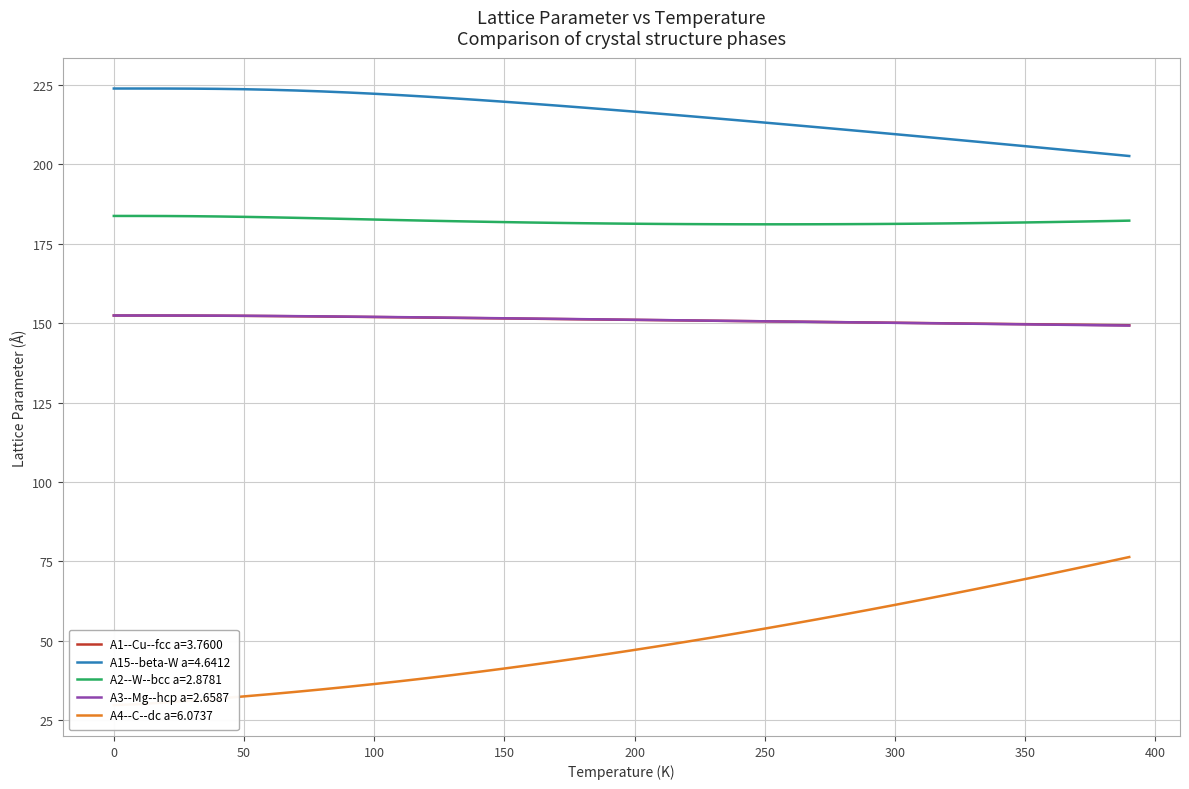

Reading left to right, extract all data points from this chart.

A1--Cu--fcc a=3.7600: 152.4	152.4	152.4	152.3	152.3	152.3	152.2	152.1	152.1	152.0	151.9	151.8	151.7	151.6	151.6	151.5	151.4	151.3	151.2	151.1	151.0	150.9	150.8	150.7	150.6	150.5	150.5	150.4	150.3	150.2	150.1	150.0	149.9	149.8	149.7	149.7	149.6	149.5	149.4	149.3
A15--beta-W a=4.6412: 223.8	223.8	223.8	223.7	223.7	223.6	223.4	223.2	222.9	222.5	222.1	221.7	221.2	220.7	220.2	219.6	219.0	218.4	217.8	217.2	216.5	215.8	215.2	214.5	213.8	213.1	212.3	211.6	210.9	210.2	209.4	208.7	207.9	207.2	206.4	205.6	204.9	204.1	203.3	202.5
A2--W--bcc a=2.8781: 183.7	183.7	183.7	183.6	183.5	183.4	183.3	183.1	182.9	182.7	182.6	182.4	182.2	182.1	181.9	181.8	181.6	181.5	181.4	181.3	181.2	181.2	181.1	181.1	181.1	181.1	181.1	181.1	181.1	181.1	181.2	181.3	181.3	181.4	181.5	181.6	181.8	181.9	182.1	182.2
A3--Mg--hcp a=2.6587: 152.4	152.4	152.4	152.4	152.3	152.3	152.2	152.2	152.1	152.0	151.9	151.9	151.8	151.7	151.6	151.5	151.4	151.3	151.2	151.1	151.0	150.9	150.8	150.7	150.6	150.6	150.5	150.4	150.3	150.2	150.1	150.0	149.9	149.8	149.7	149.6	149.5	149.4	149.3	149.2
A4--C--dc a=6.0737: 29.8	30.1	30.7	31.3	31.9	32.6	33.3	34.0	34.8	35.6	36.4	37.3	38.3	39.3	40.3	41.3	42.4	43.6	44.7	45.9	47.2	48.5	49.8	51.1	52.5	53.9	55.3	56.8	58.3	59.8	61.3	62.9	64.5	66.1	67.8	69.5	71.2	72.9	74.6	76.4